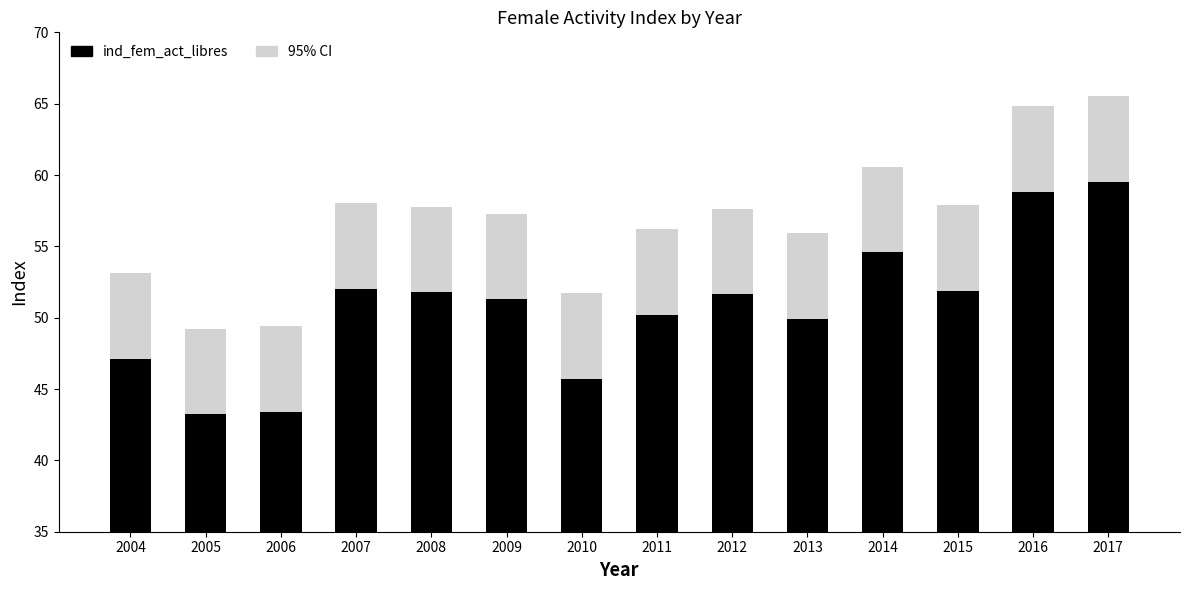

What is the total value across all series at 2012?

109.3